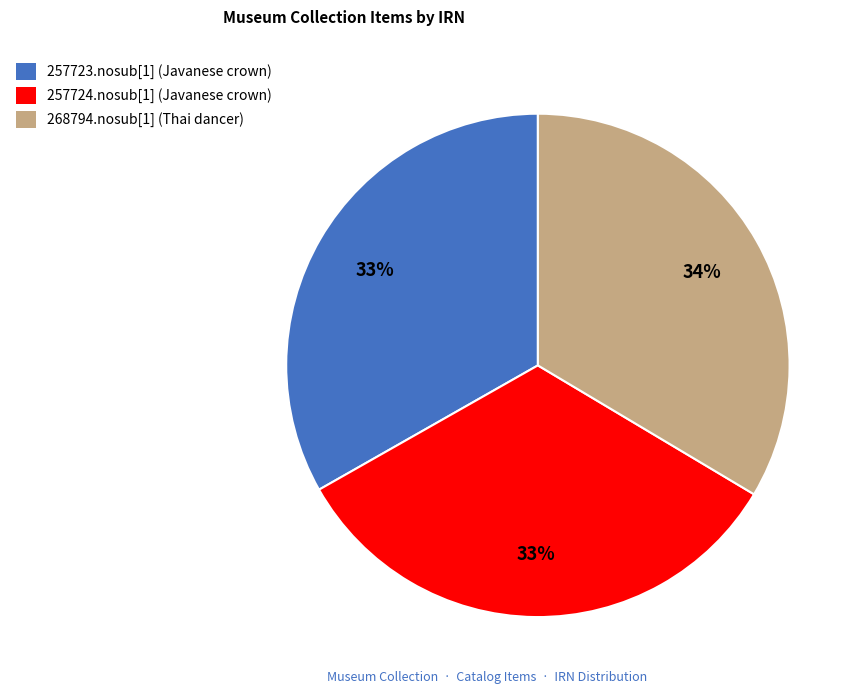

Do 257723.nosub[1] (Javanese crown) and 257724.nosub[1] (Javanese crown) together represent more than half of the pie?

Yes